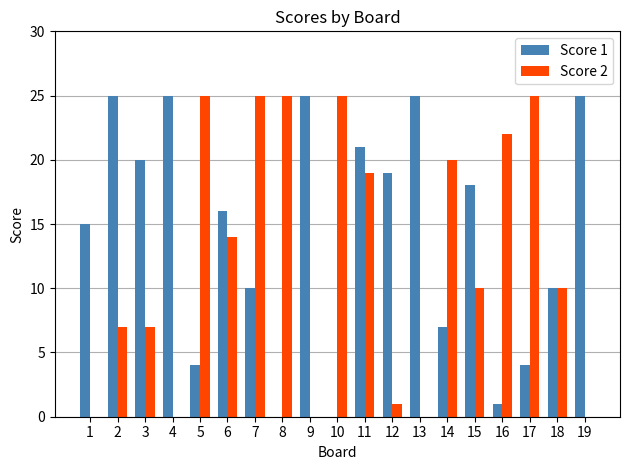

What is the approximate value of Score 2 at 3?

7